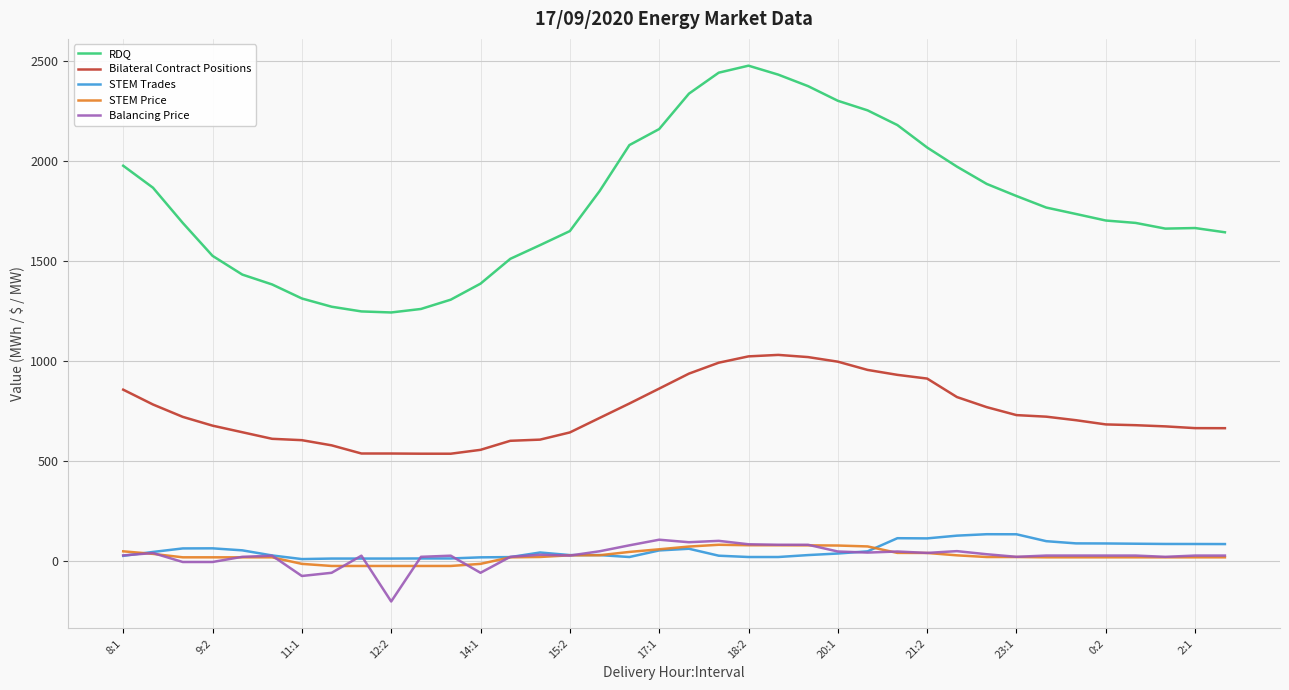

How many lines are shown in the chart?

5